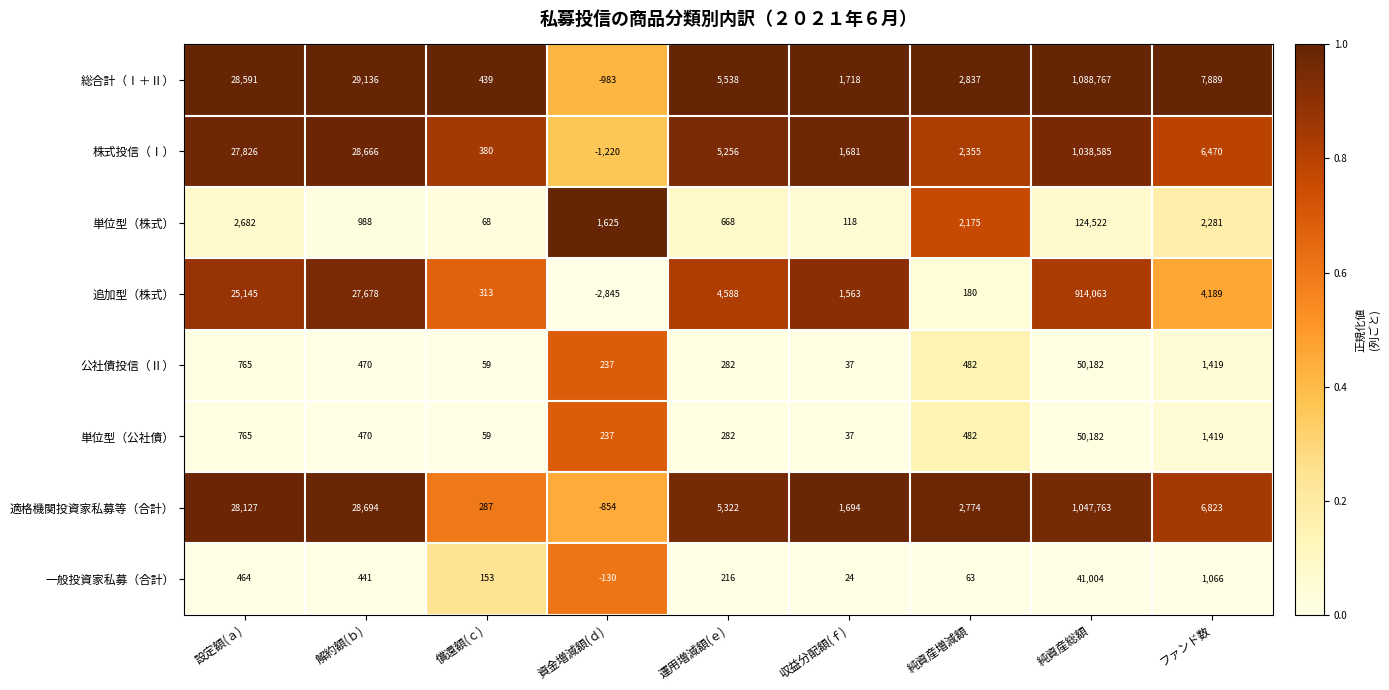

True or false: 追加型（株式） has a value of 180 at 純資産増減額.

True